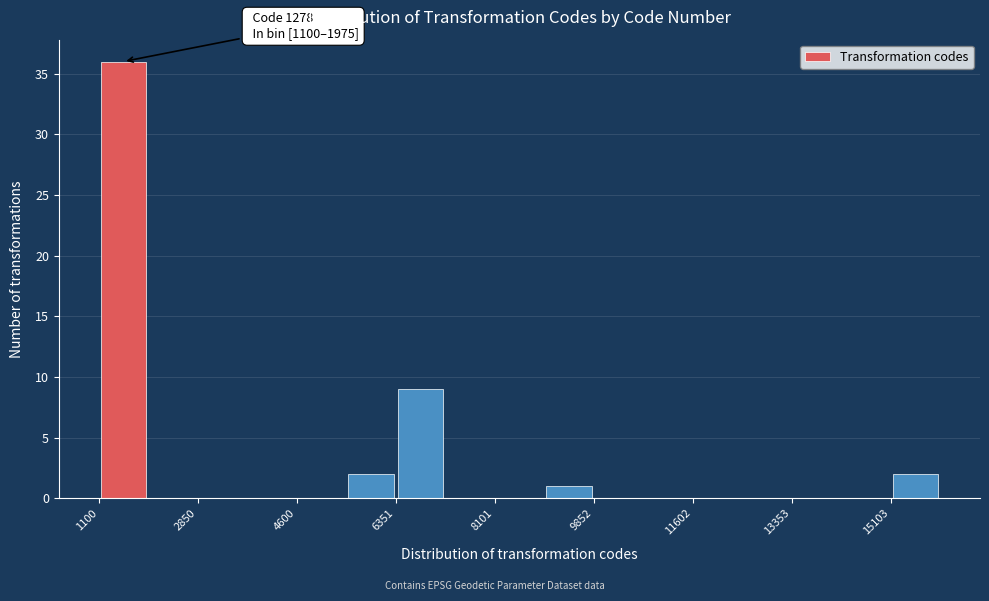

Which range on the x-axis has the tallest bar?

1200 to 2000